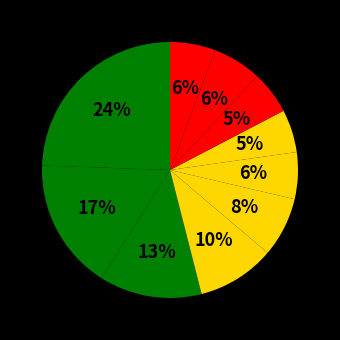

Rank the categories by value from lowest to highest.

pct65, pct75, pct95, pct55, pct85, pct45, pct35, pct25, pct15, pct05